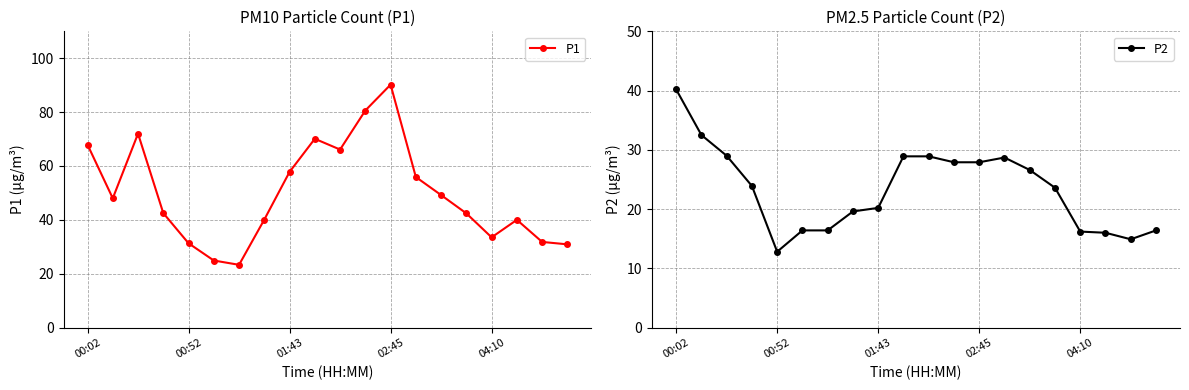

What is the minimum value for P1?

23.3